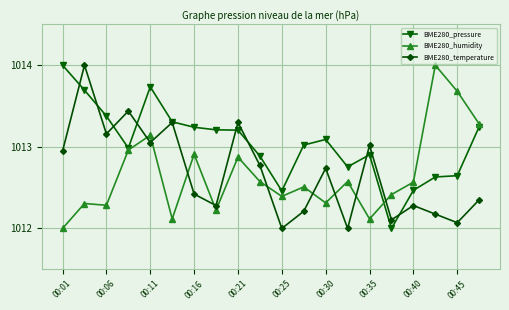

How many distinct data groups are displayed?

3